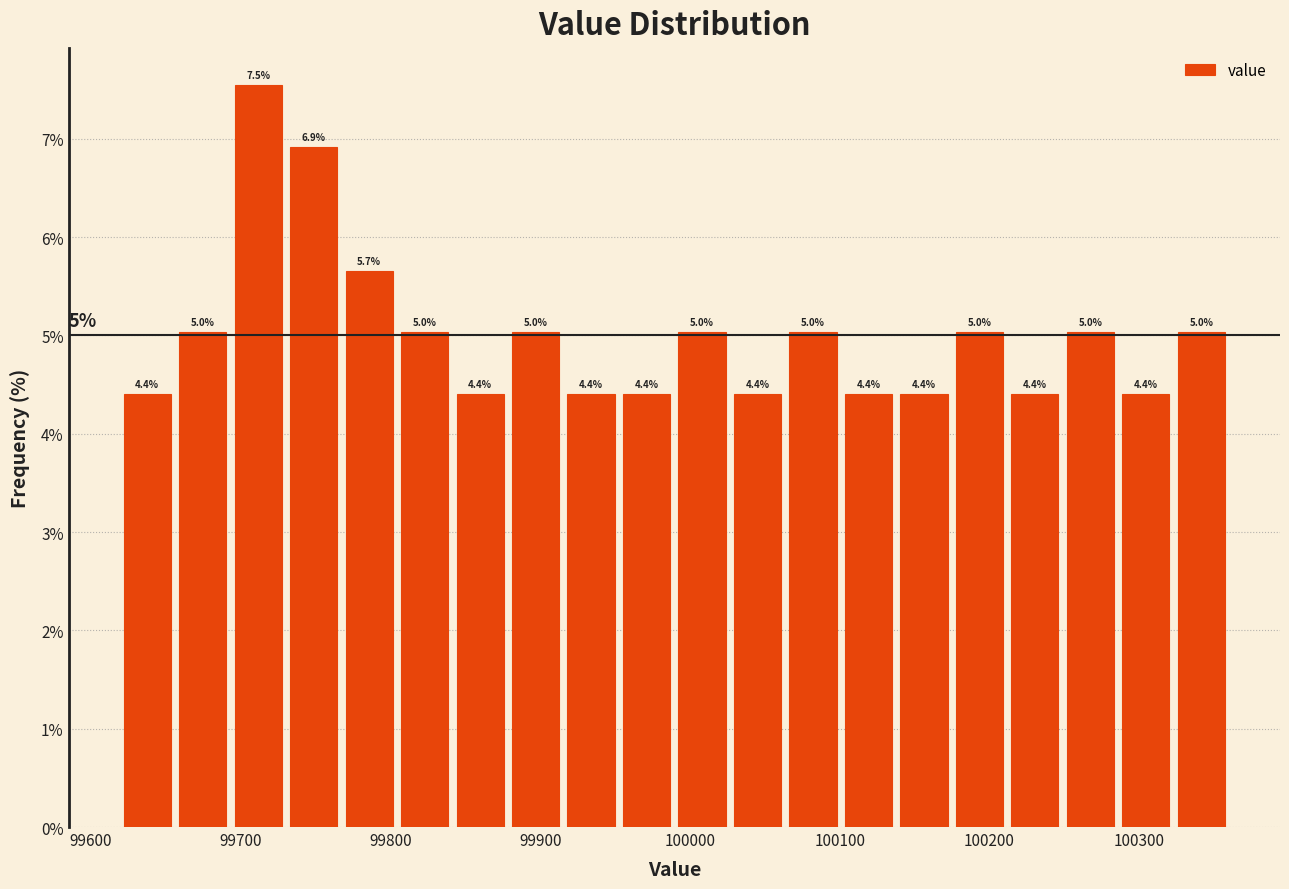

Read against the x-axis, roughly where is the centre of the tallest bar?

99710